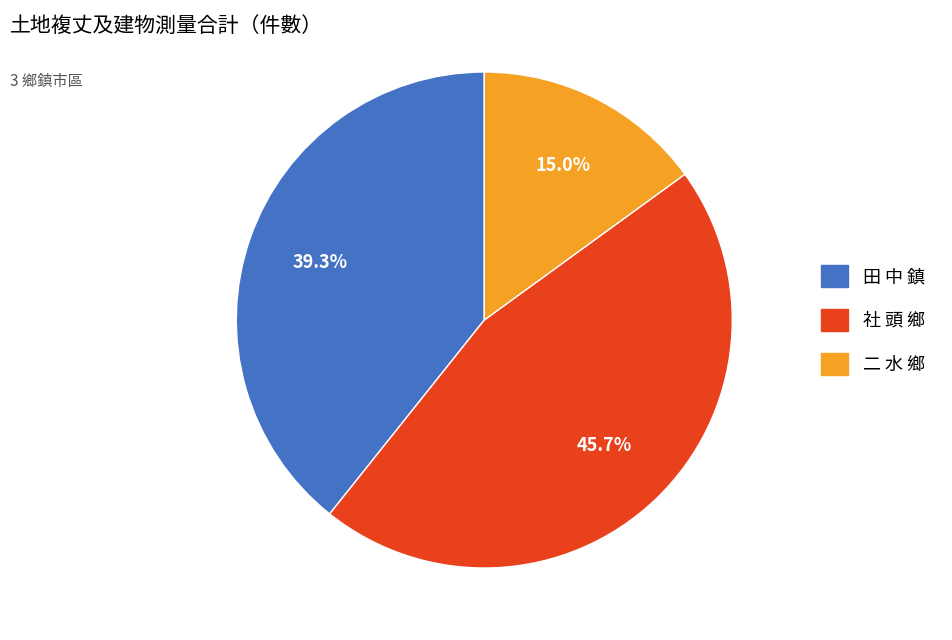

To the nearest percent, what portion does 社 頭 鄉 represent?

46%